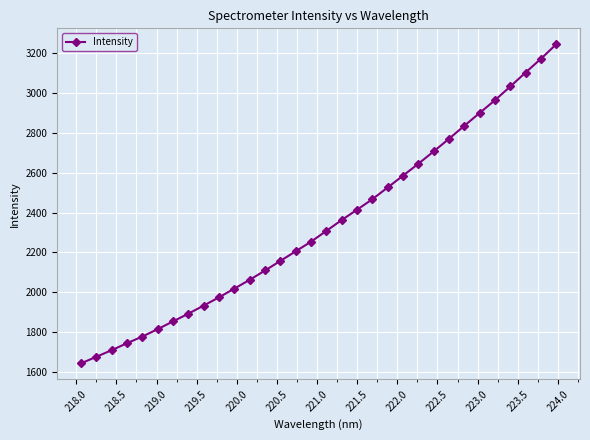

What is the maximum value shown in the chart?

3242.5